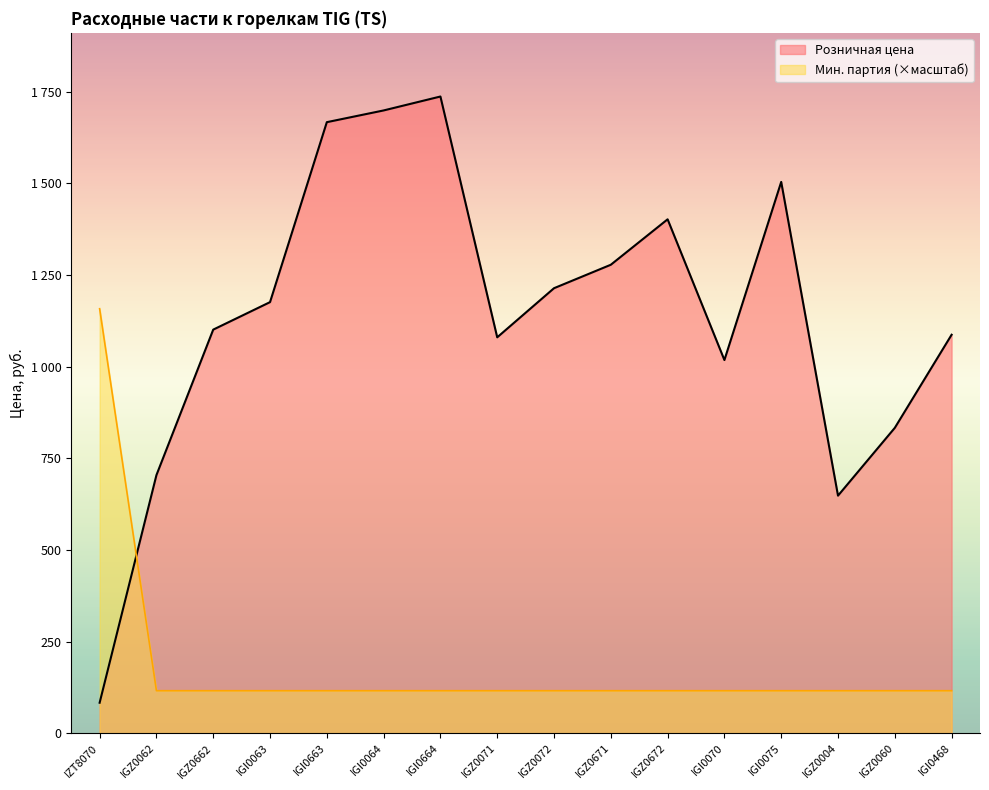

What position from the left is IGI0663?

5